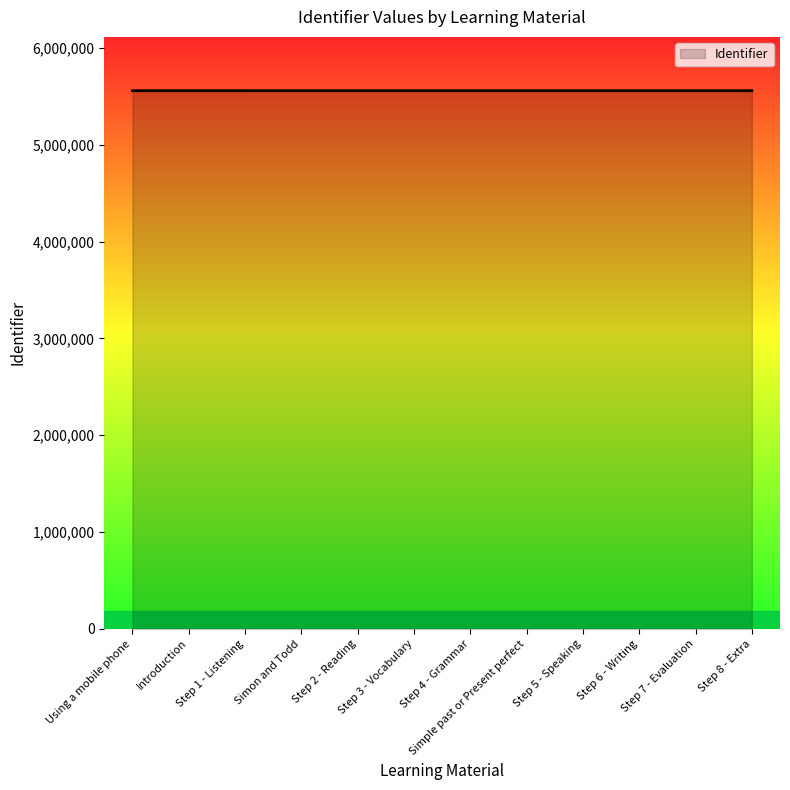

How many lines are shown in the chart?

1